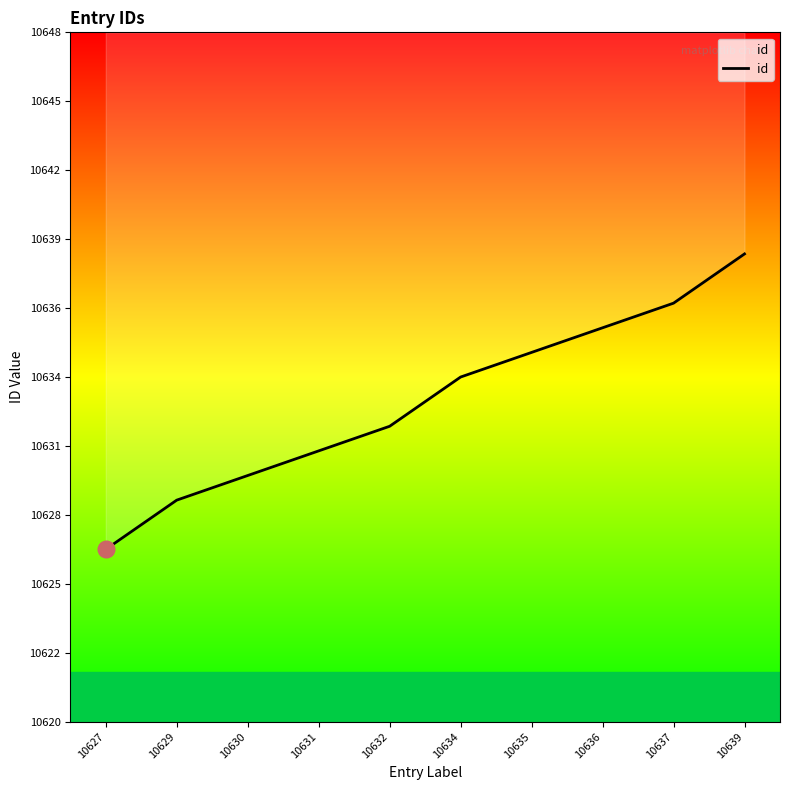

At which label does the data first exceed 10634?

10635